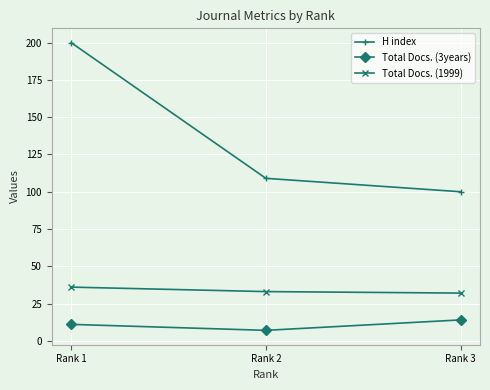

What is the total value across all series at Rank 2?

149